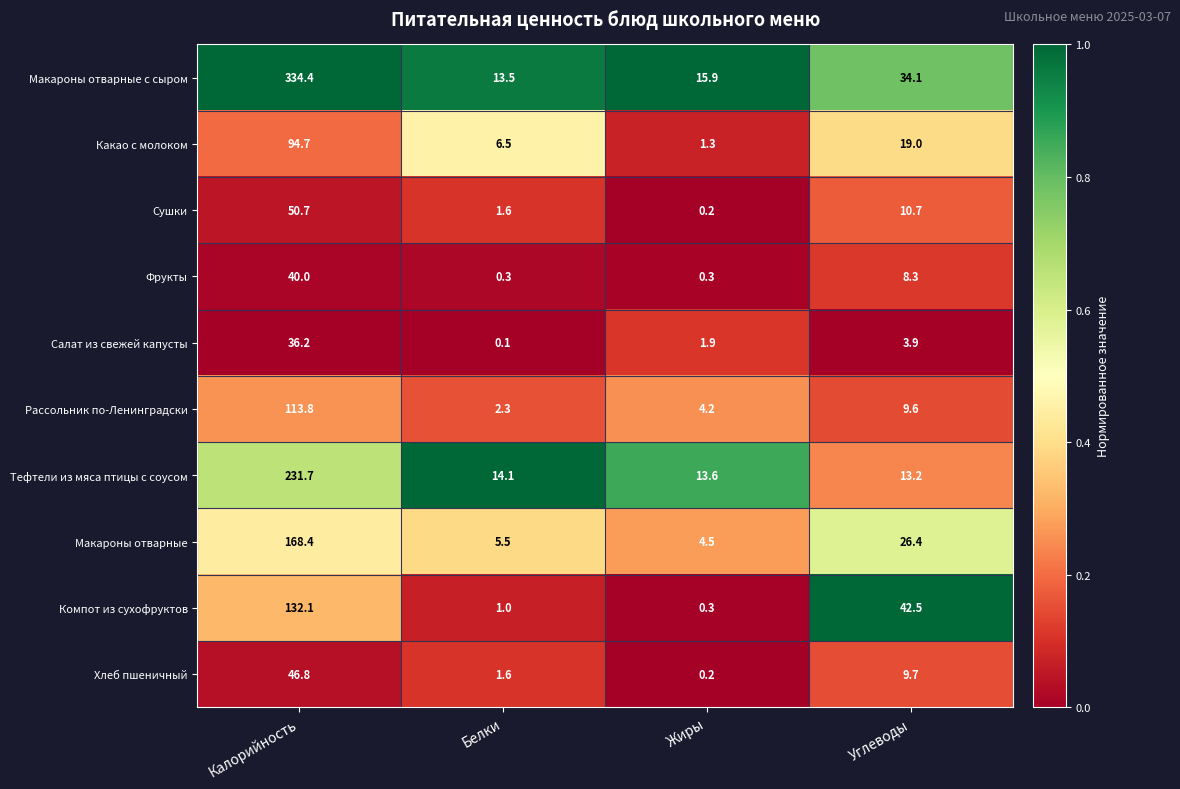

What is the difference between the maximum and second lowest values in the Салат из свежей капусты series?

34.3